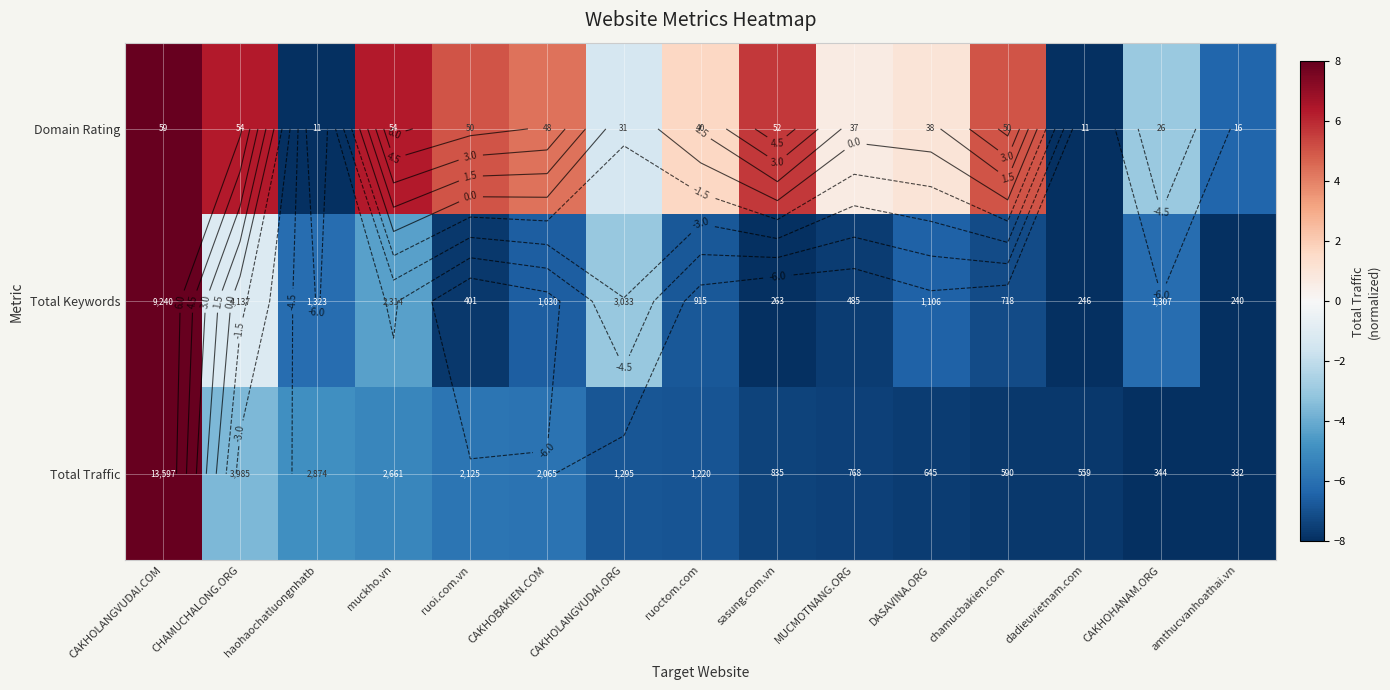

What is the sum of the Total Traffic values at ruoctom.com and amthucvanhoathai.vn?

-14.9